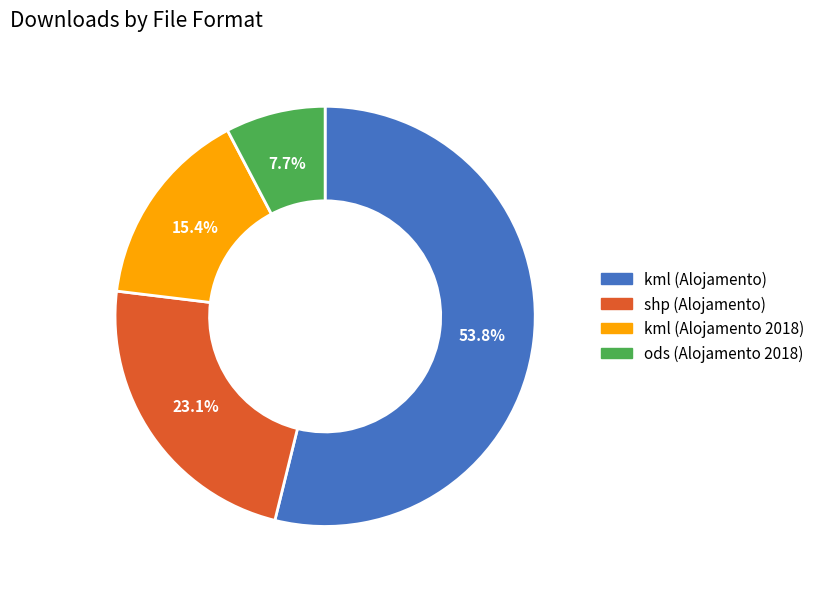

To the nearest percent, what portion does kml (Alojamento 2018) represent?

15%